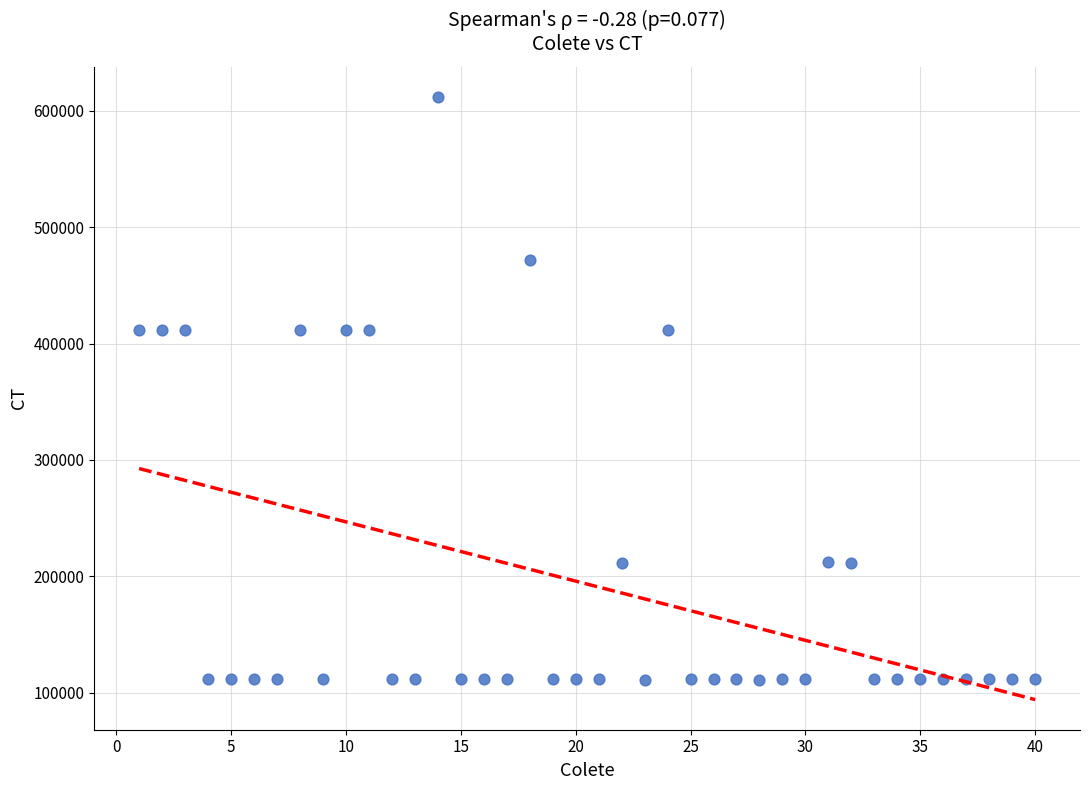

What is the range of X values (max minus min)?

39